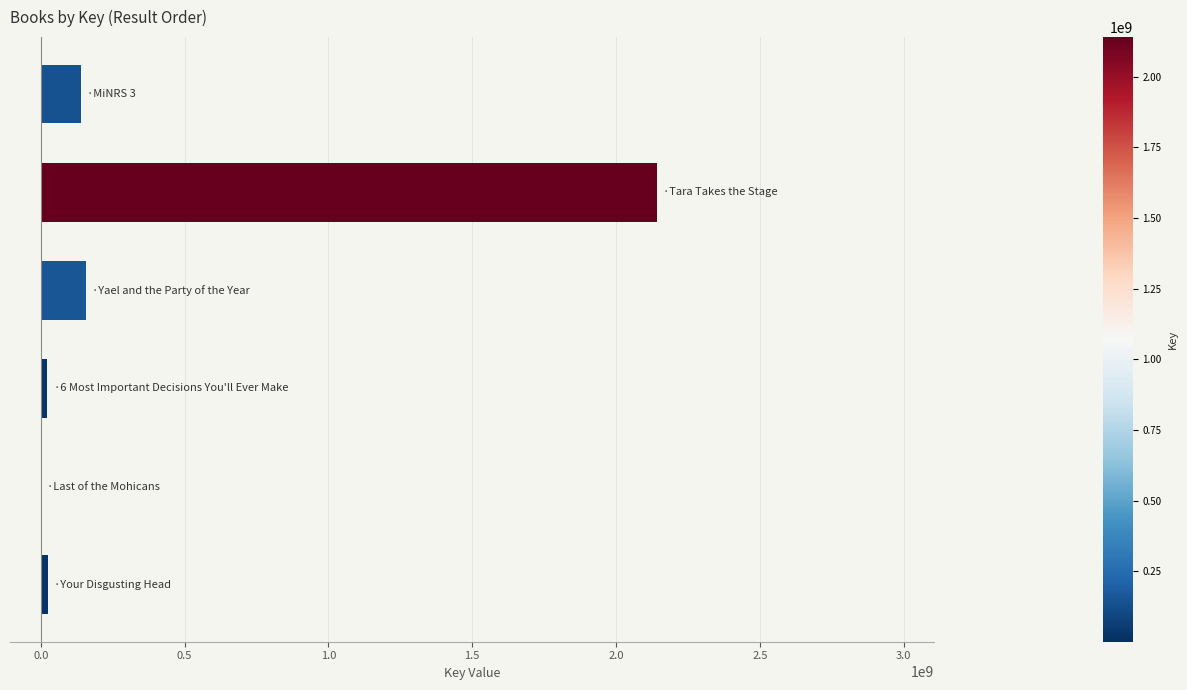

What is the maximum value shown in the chart?

2140747737